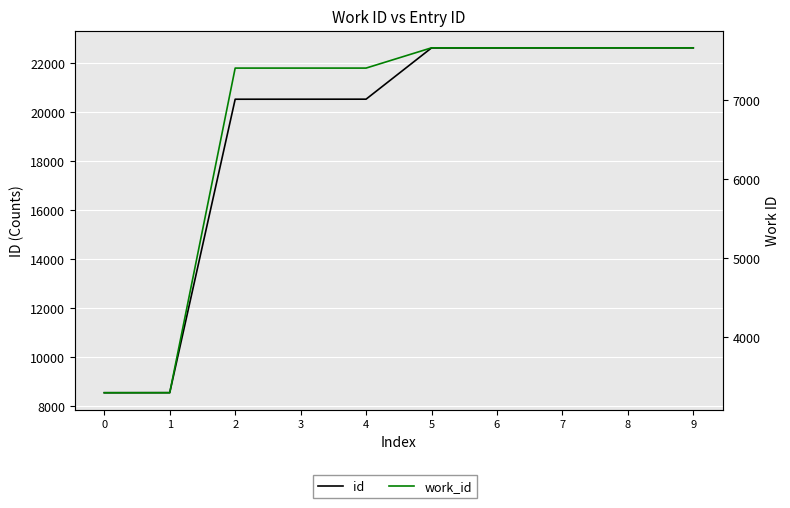

Which category has the highest value in the id series?

9